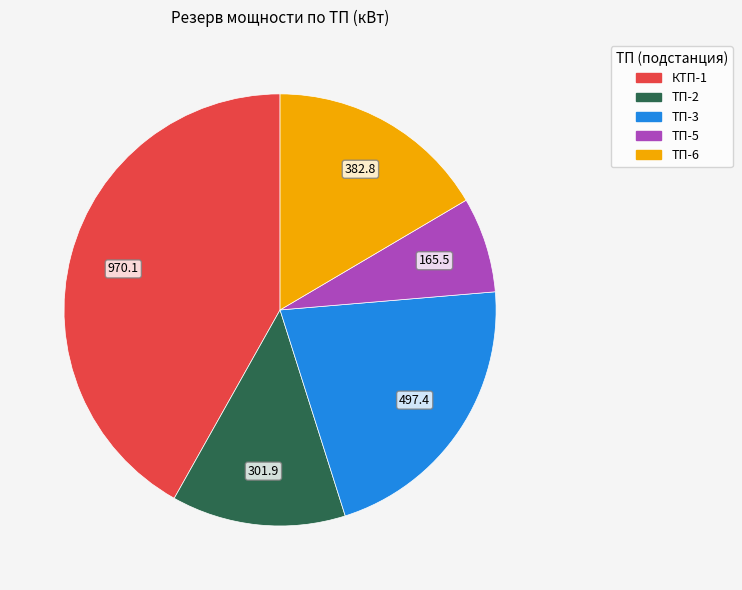

Is the sum of ТП-2 and КТП-1 greater than half?

Yes